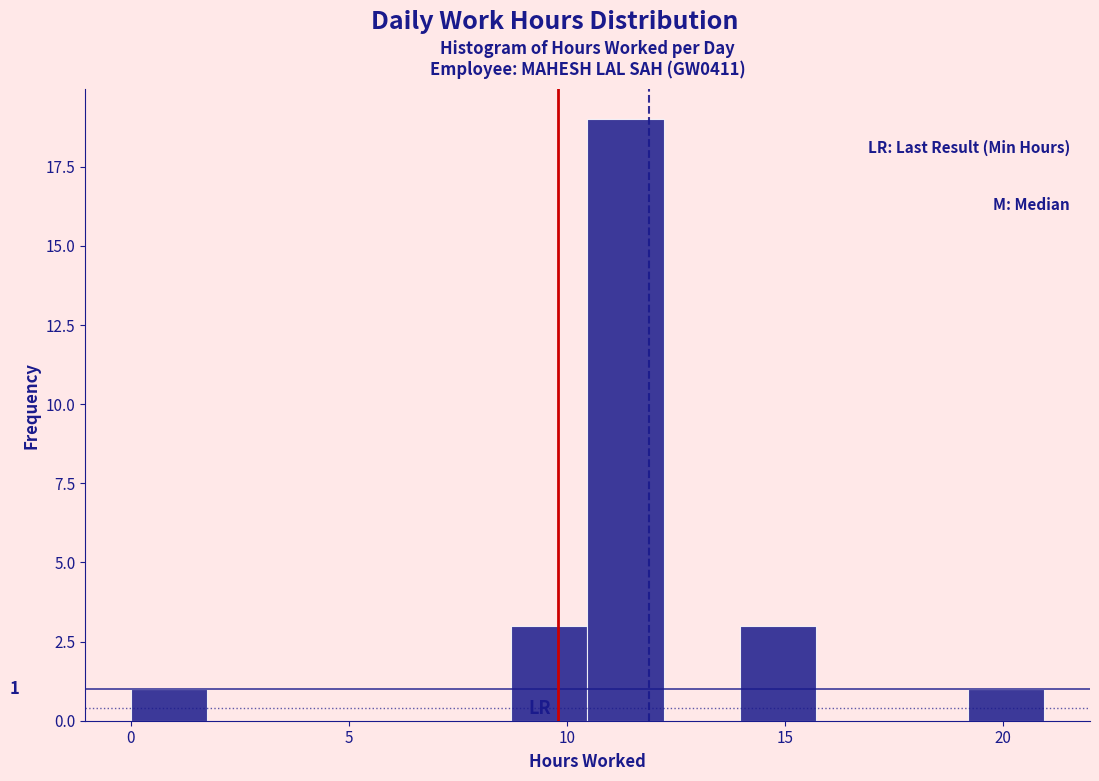

Read against the x-axis, roughly where is the centre of the tallest bar?

11.5